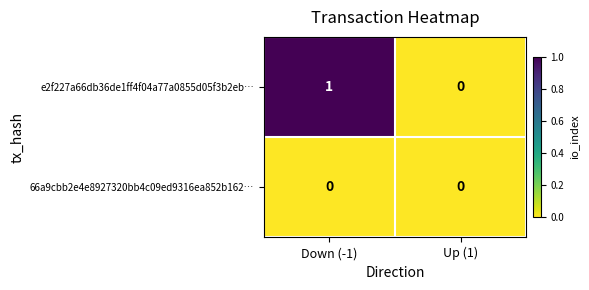

Rank the series by their maximum value, from highest to lowest.

e2f227a66db36de1ff4f04a77a0855d05f3b2eb…, 66a9cbb2e4e8927320bb4c09ed9316ea852b162…